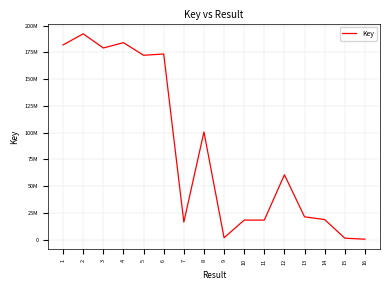

Is this an area chart (filled region under the line)?

No